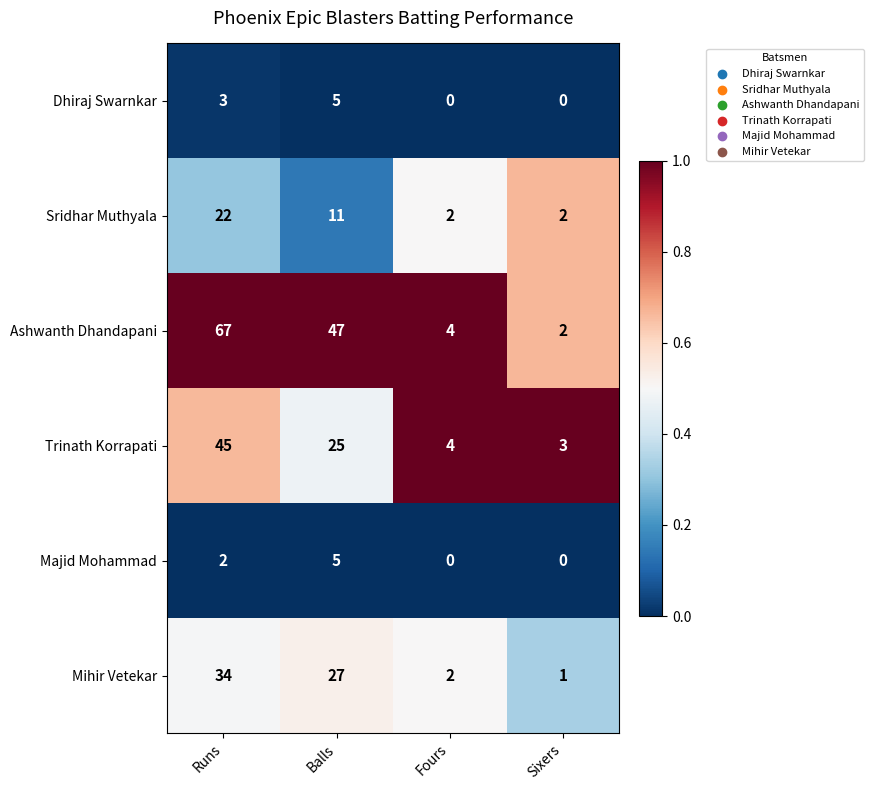

The Sridhar Muthyala series shows 30 at Runs. True or false?

False